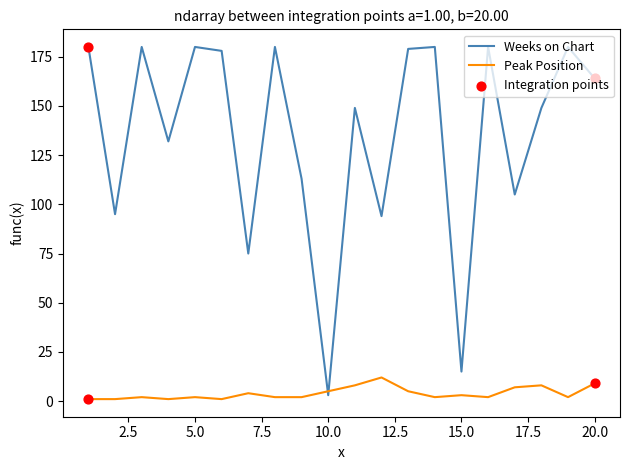

Which series has the largest total across all categories?

Weeks on Chart